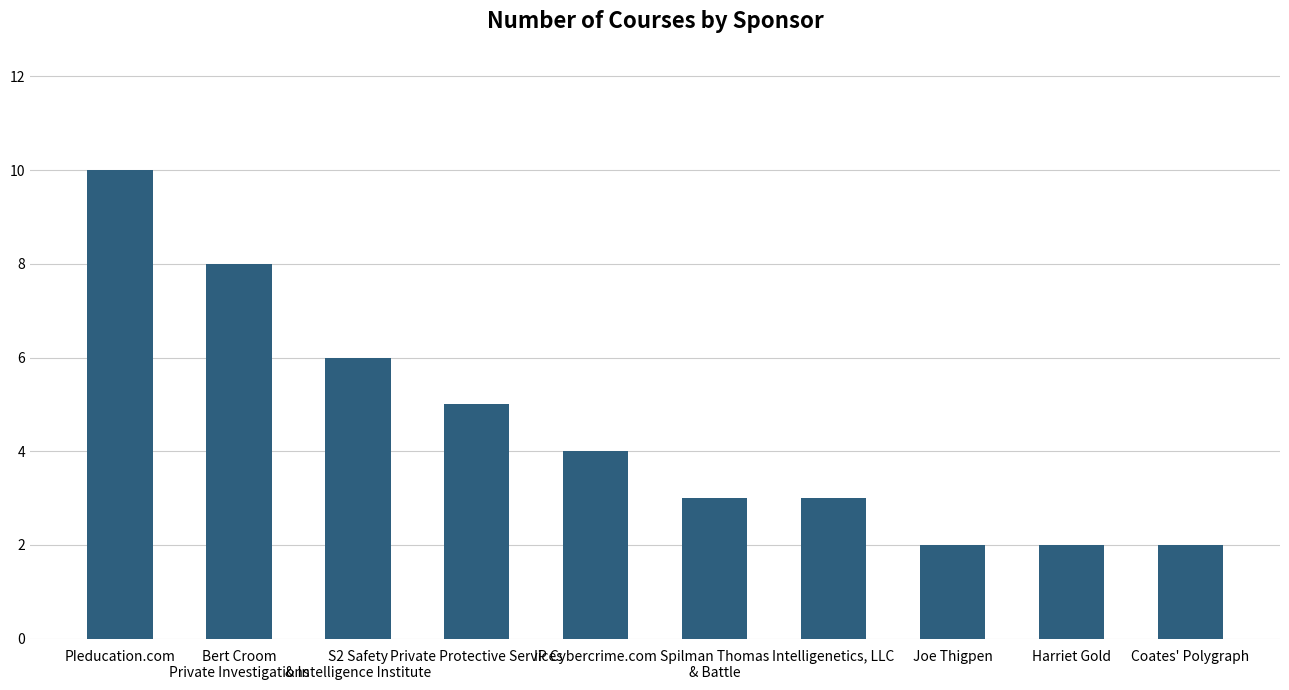

What is the label of the 3rd bar from the left?

S2 Safety
& Intelligence Institute